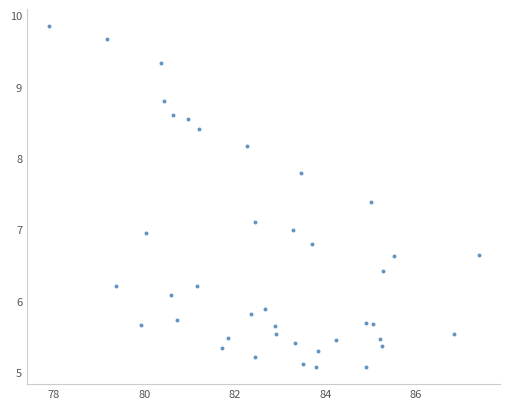

What is the range of Y values (max minus min)?

4.8